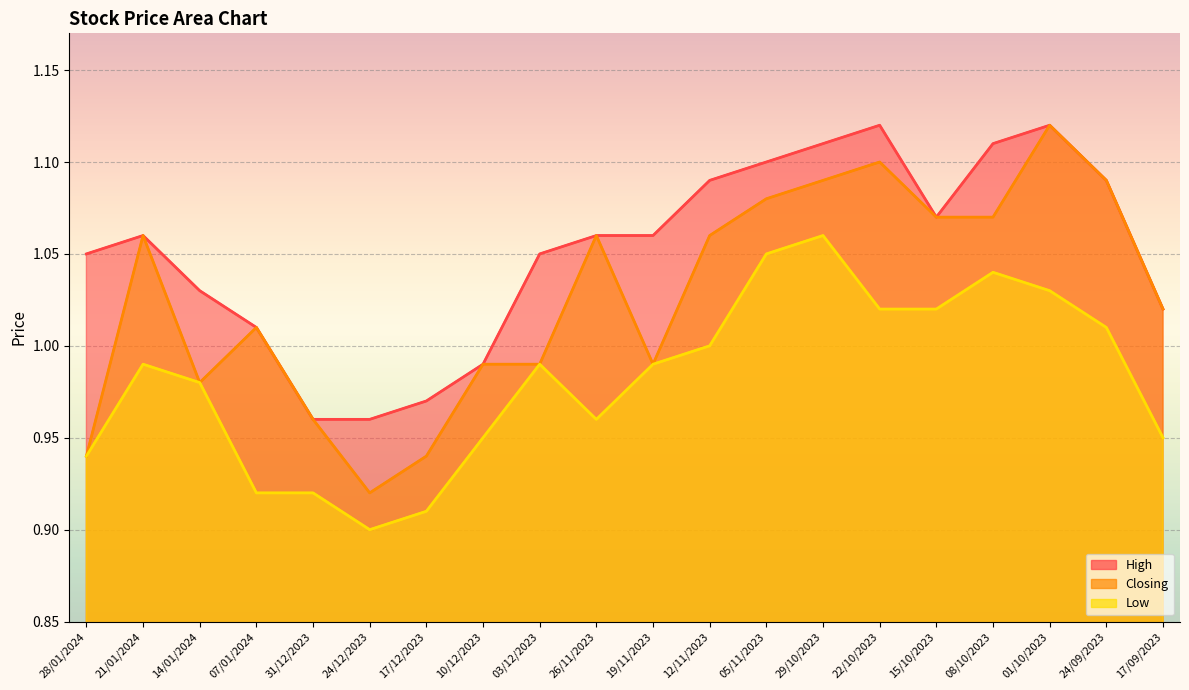

Which category has the lowest value across all series?

24/12/2023